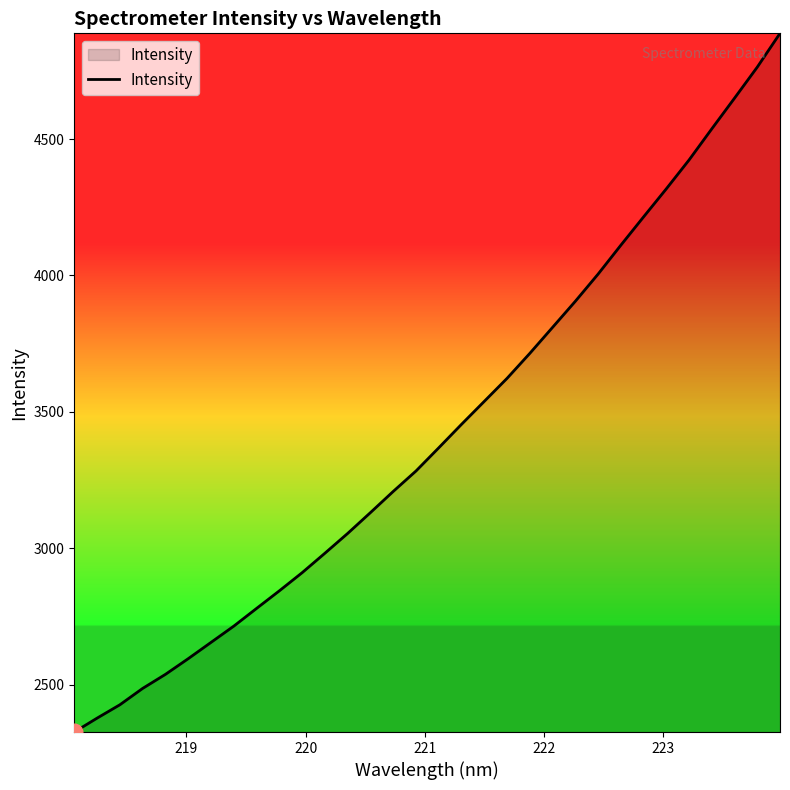

What is the difference between the maximum and minimum values?

2560.1